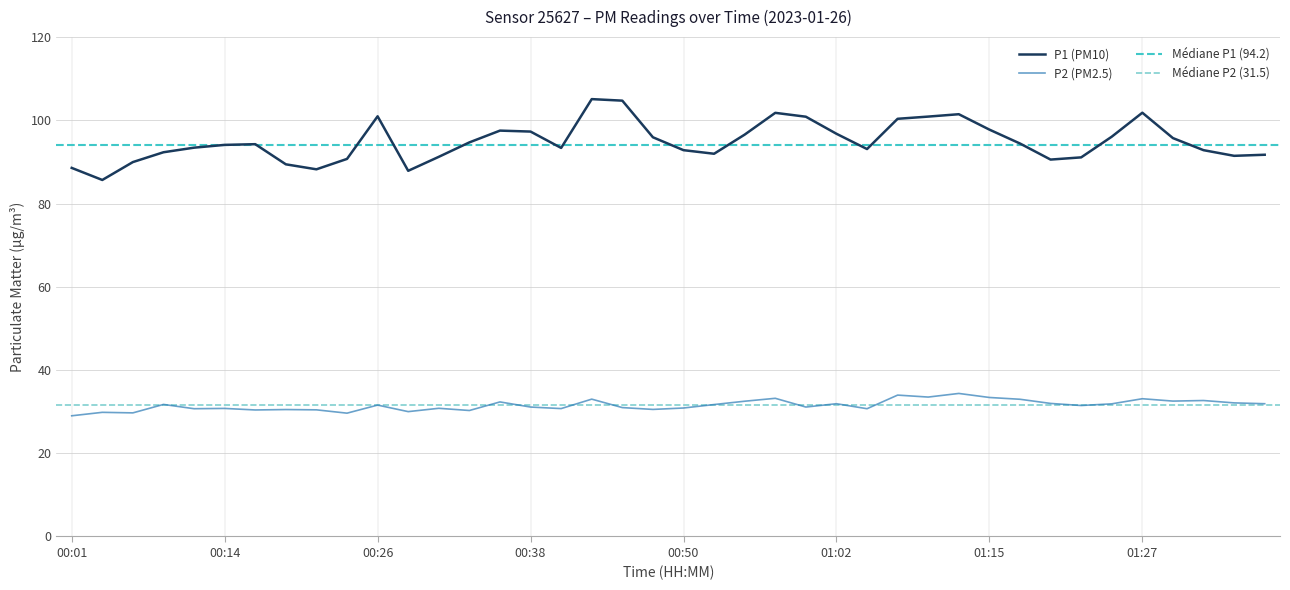

Reading left to right, transcribe all the data shown in this chart.

P1: 00:01=88.6	00:04=85.7	00:06=90.0	00:09=92.3	00:11=93.4	00:14=94.1	00:16=94.3	00:18=89.4	00:21=88.2	00:23=90.7	00:26=101.0	00:28=87.9	00:31=91.2	00:33=94.7	00:36=97.5	00:38=97.3	00:40=93.4	00:43=105.1	00:45=104.7	00:48=95.9	00:50=92.8	00:53=92.0	00:55=96.6	00:57=101.8	01:00=100.9	01:02=96.8	01:05=93.1	01:07=100.4	01:10=100.9	01:12=101.5	01:15=97.8	01:17=94.4	01:19=90.6	01:22=91.1	01:24=96.1	01:27=101.8	01:29=95.7	01:32=92.8	01:34=91.5	01:36=91.7
P2: 00:01=29.0	00:04=29.8	00:06=29.7	00:09=31.7	00:11=30.7	00:14=30.8	00:16=30.4	00:18=30.5	00:21=30.4	00:23=29.6	00:26=31.6	00:28=30.0	00:31=30.8	00:33=30.3	00:36=32.3	00:38=31.1	00:40=30.7	00:43=33.0	00:45=31.0	00:48=30.5	00:50=30.9	00:53=31.7	00:55=32.5	00:57=33.2	01:00=31.1	01:02=31.9	01:05=30.7	01:07=34.0	01:10=33.5	01:12=34.4	01:15=33.4	01:17=33.0	01:19=32.0	01:22=31.5	01:24=31.9	01:27=33.1	01:29=32.5	01:32=32.7	01:34=32.1	01:36=31.9